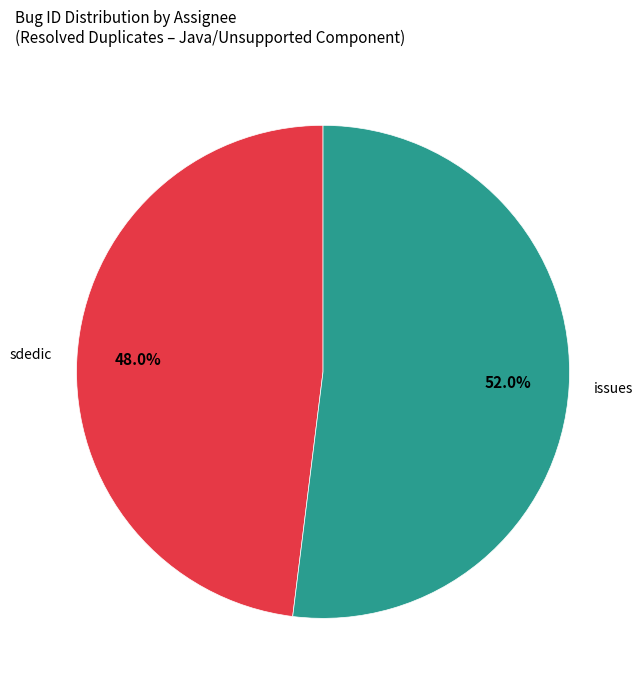

Approximately how many times larger is the value at issues compared to sdedic?

1.1